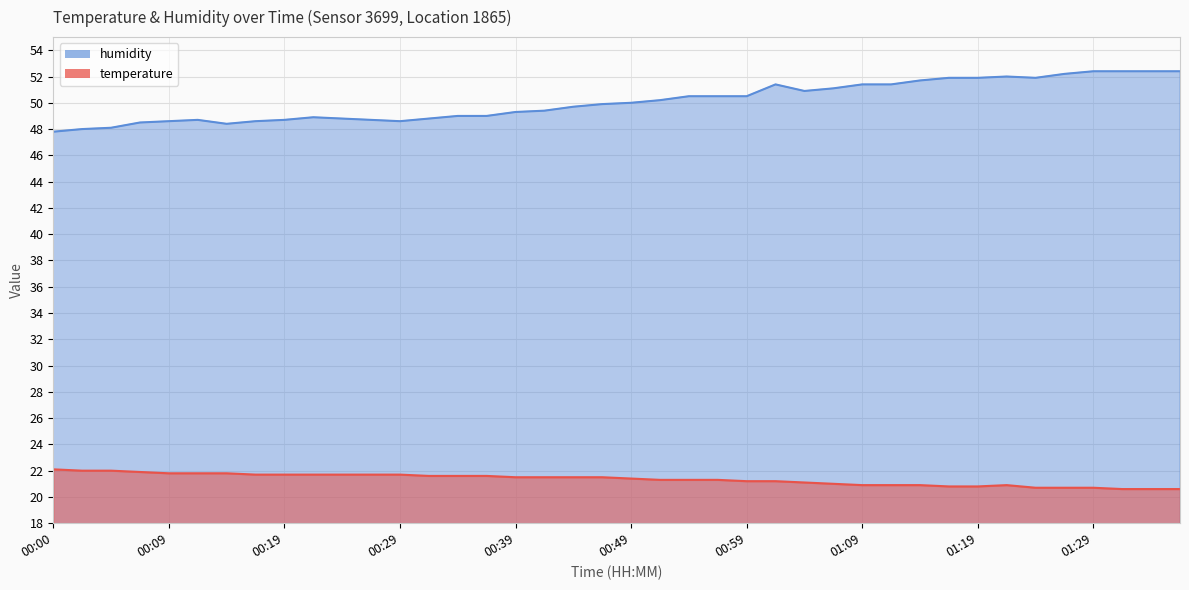

How many interior local peaks does the temperature series have?

1